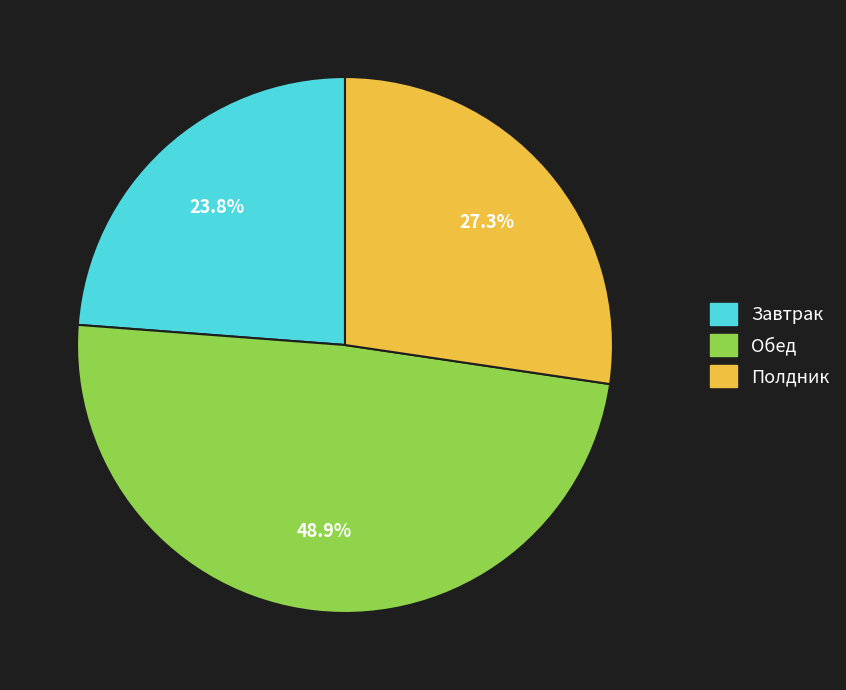

Is there a majority slice in this chart?

No